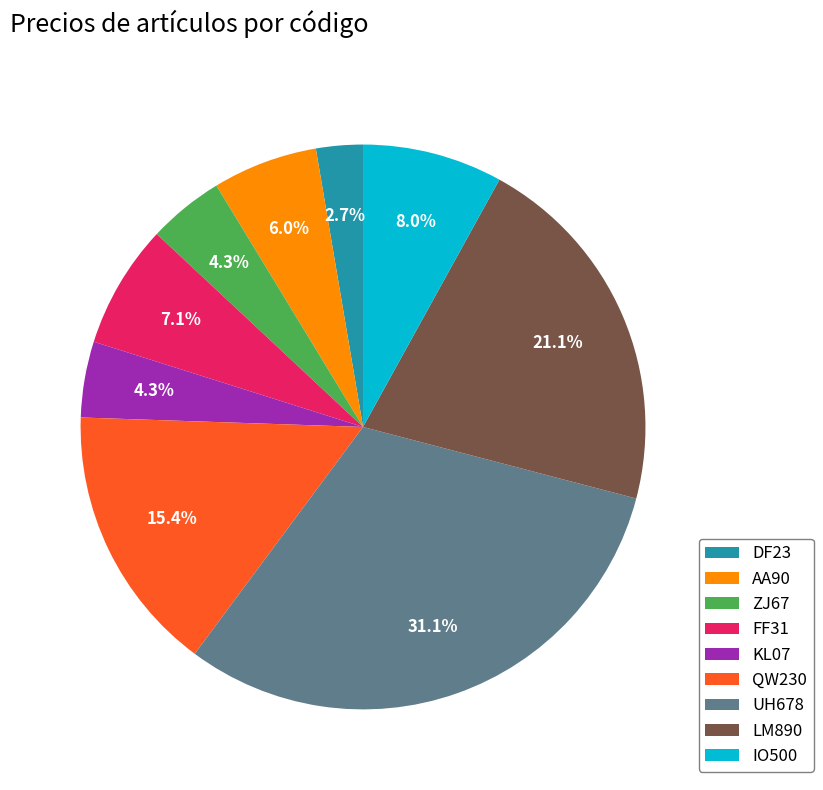

What percentage is the QW230 slice, to the nearest percent?

15%